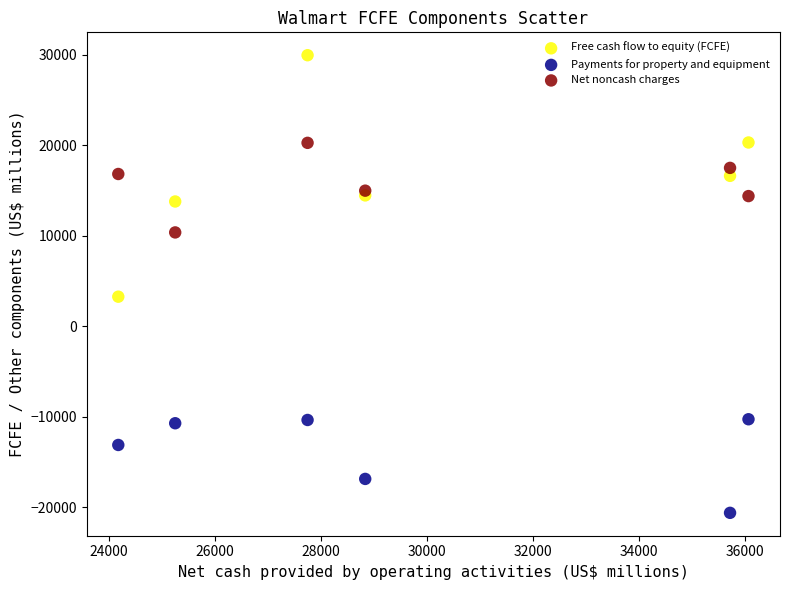

What are all the series names shown in the legend?

Free cash flow to equity (FCFE), Payments for property and equipment, Net noncash charges